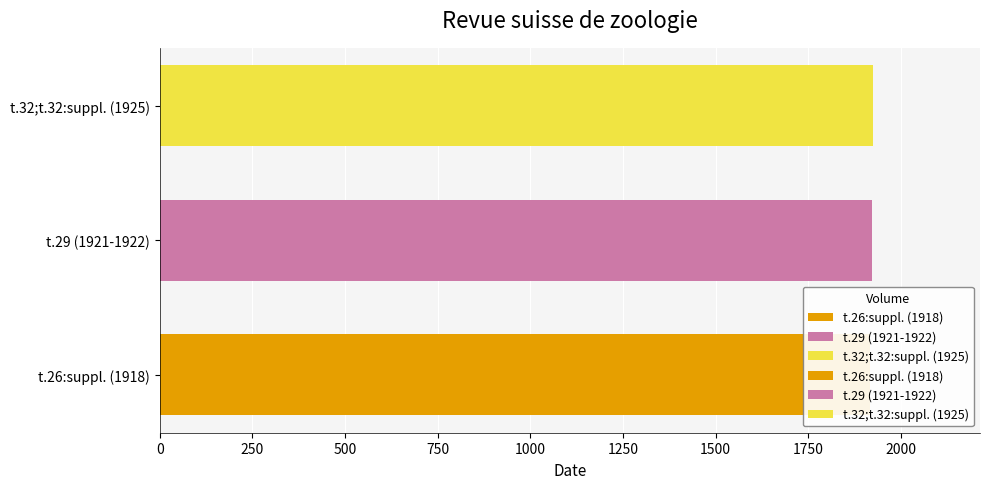

What is the minimum value shown in the chart?

1918